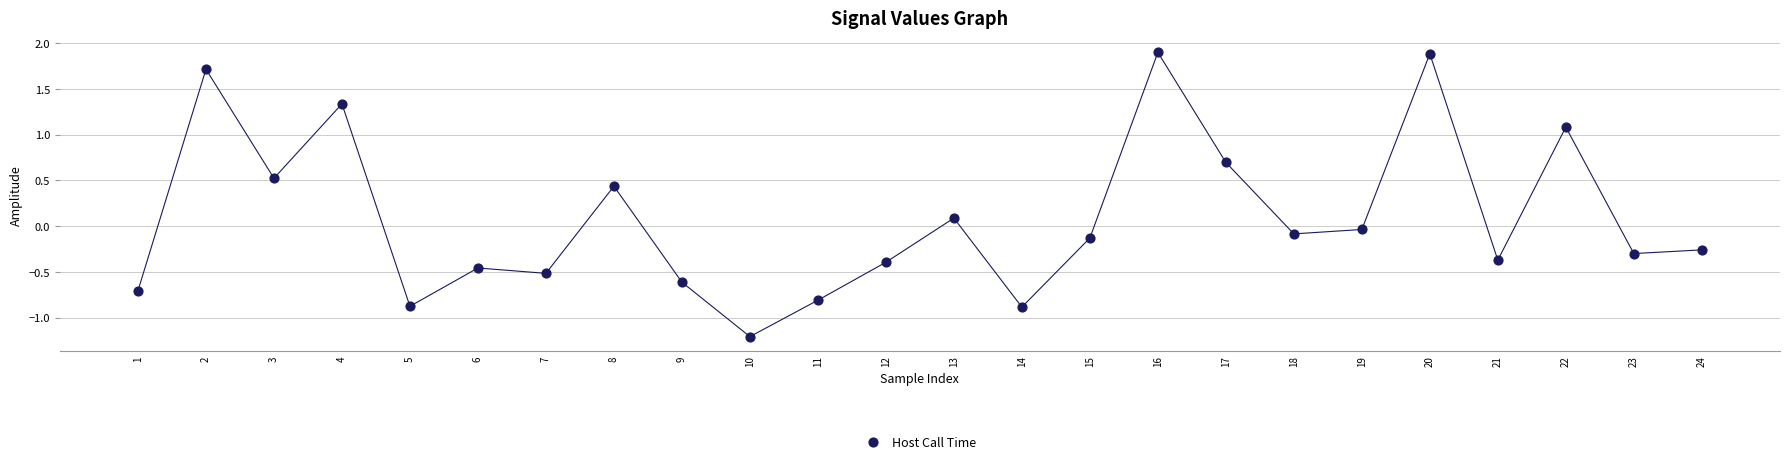

What is the range of Y values (max minus min)?

3.1